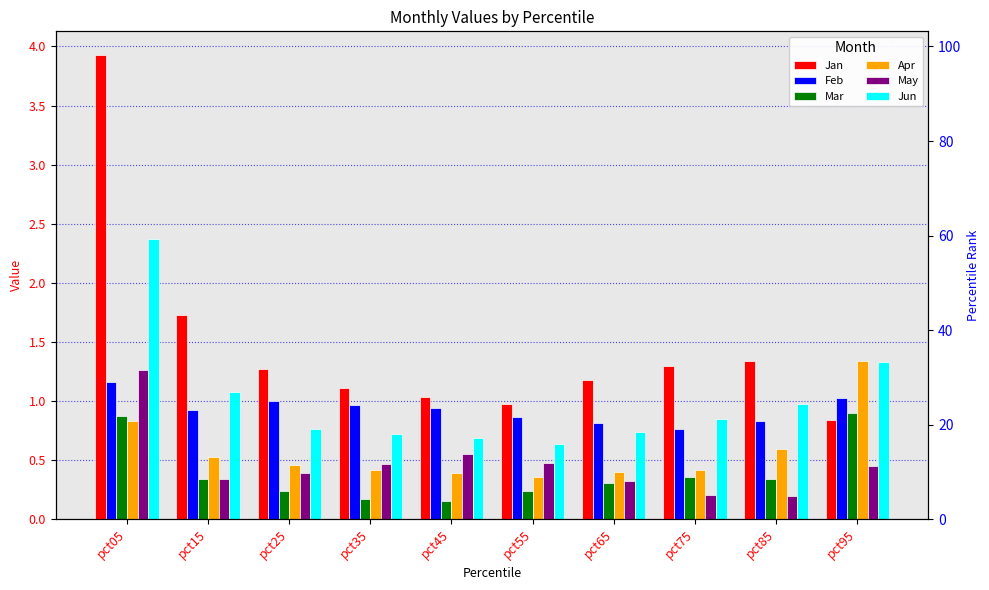

At which label is Jan closest to 2?

pct15